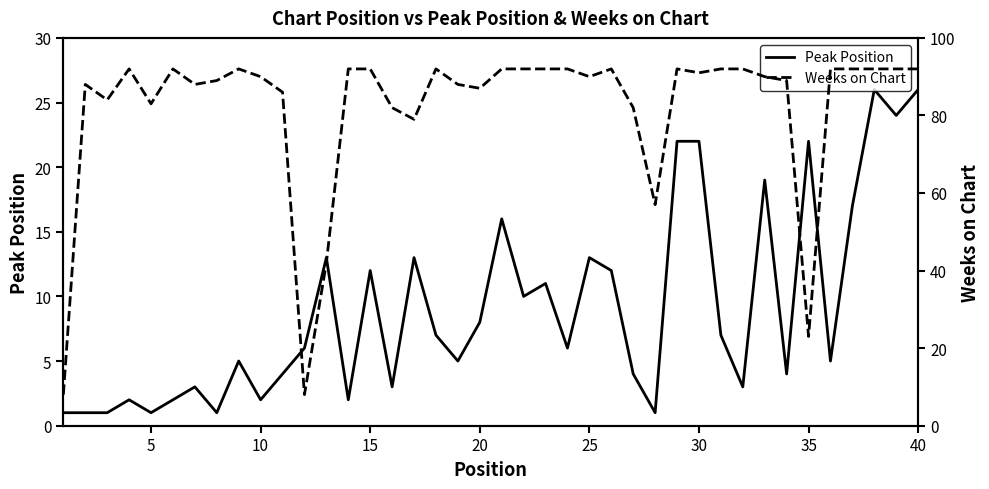

The value of Peak Position at 40 is 11. True or false?

False